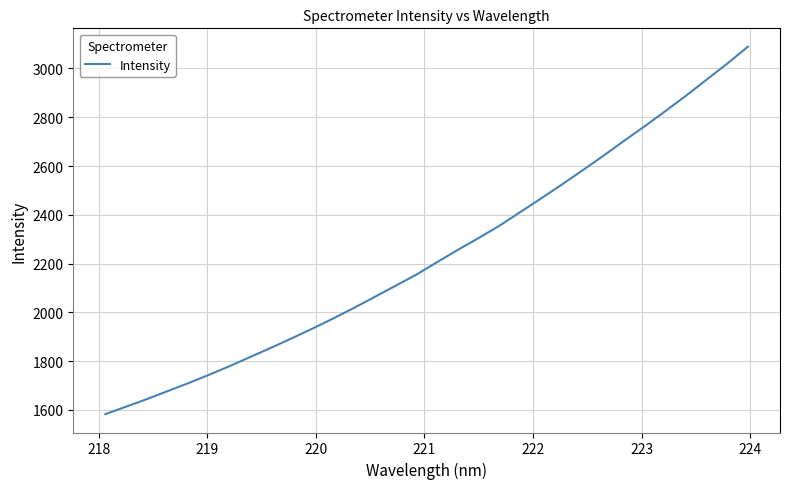

What is the greatest value displayed?

3089.3